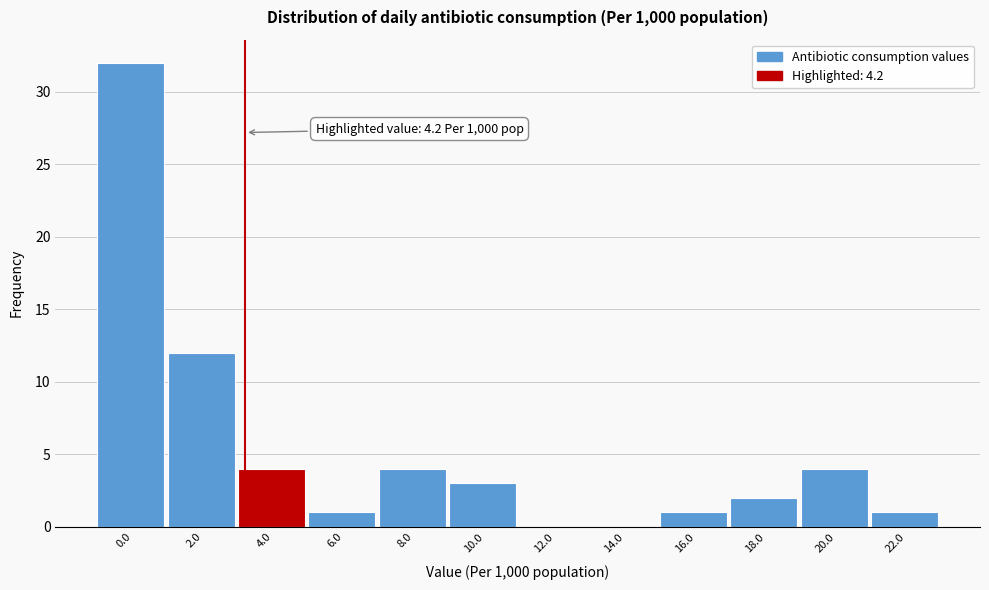

Reading right to left, list all the values displayed in this chart.

22.0=1	20.0=4	18.0=2	16.0=1	14.0=0	12.0=0	10.0=3	8.0=4	6.0=1	4.0=4	2.0=12	0.0=32